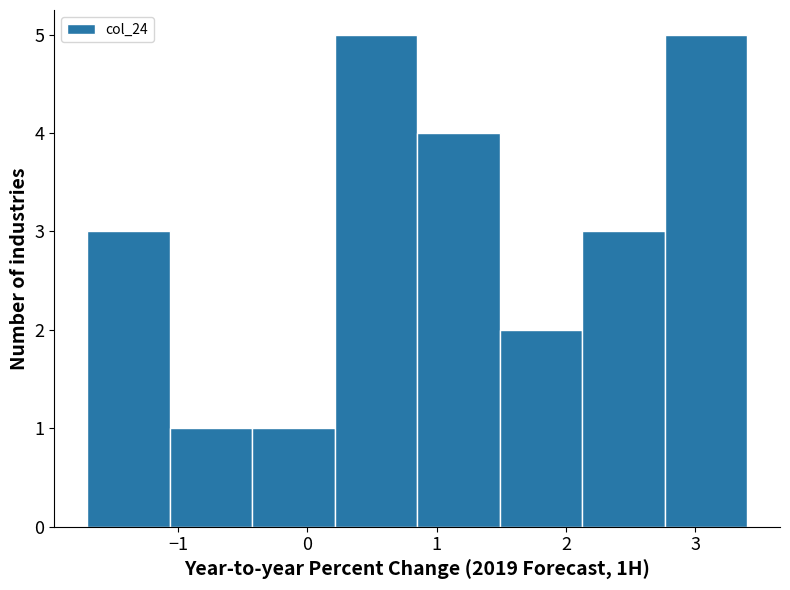

Reading left to right, transcribe this chart: for each bar, give the range it covers on the x-axis and its height. Neither the bar edges nor the heights are printed on the chart, so give them approximately, as read against the axes.

-1.7 to -1.1: 3
-1.1 to -0.4: 1
-0.4 to 0.2: 1
0.2 to 0.9: 5
0.9 to 1.5: 4
1.5 to 2.1: 2
2.1 to 2.8: 3
2.8 to 3.4: 5